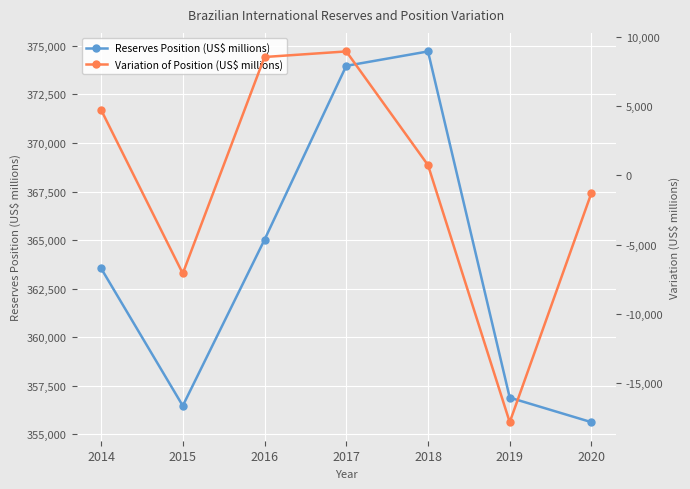

True or false: Variation of Position (US$ millions) and Reserves Position (US$ millions) intersect in this chart.

False